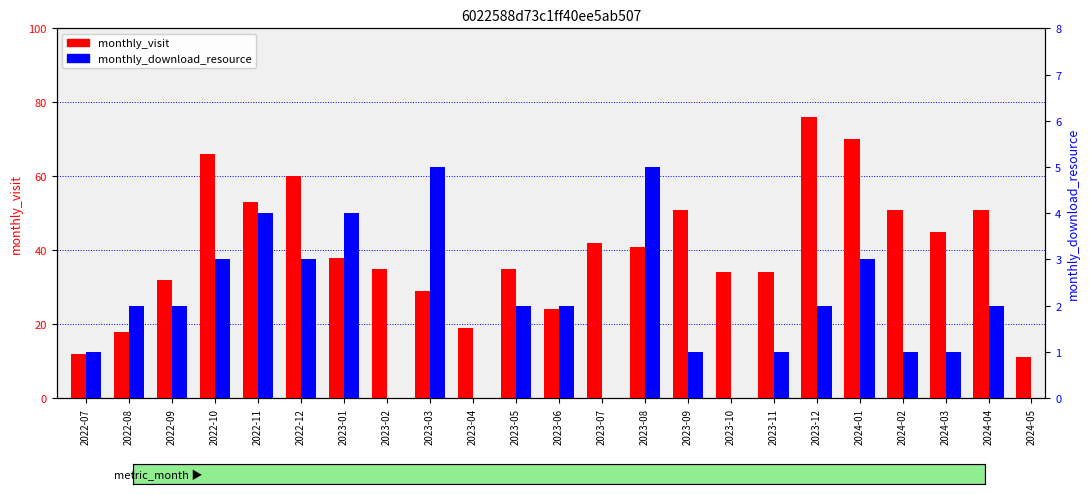

Which category has the lowest value across all series?

2023-02